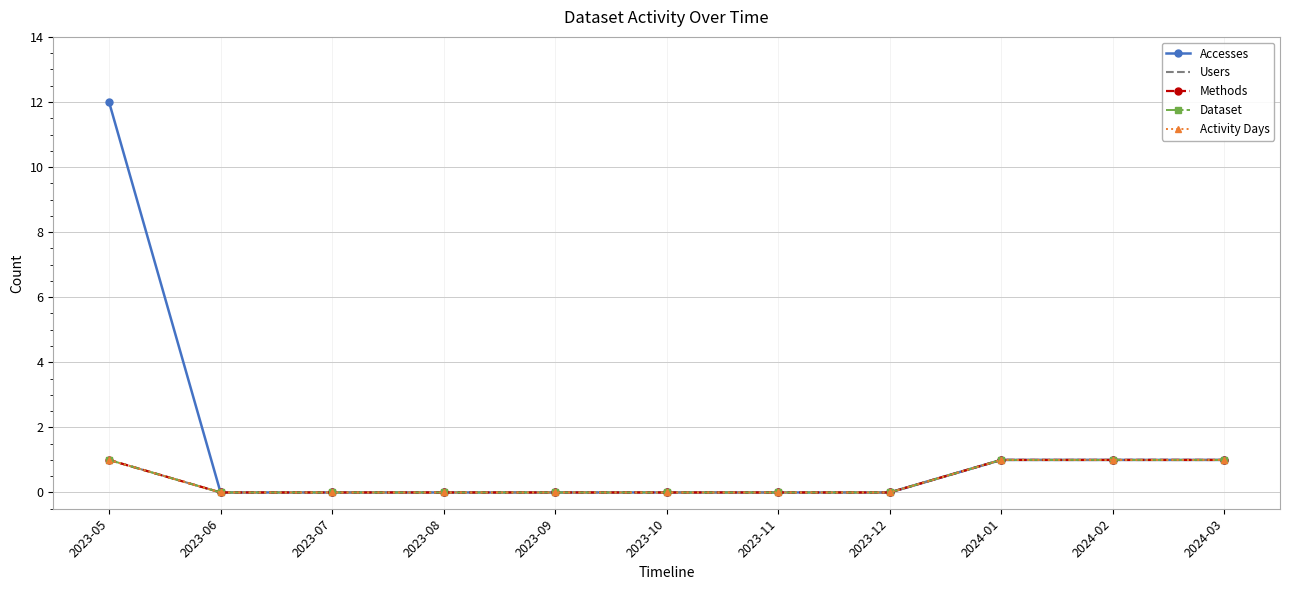

At which category is the sum across all series the highest?

2023-05